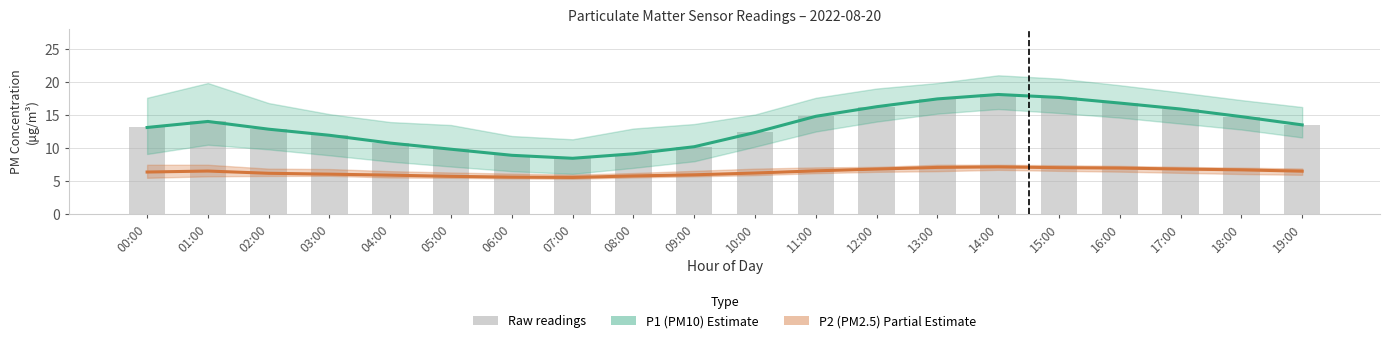

The P2 (PM2.5) series shows 3.4 at 01:00. True or false?

False